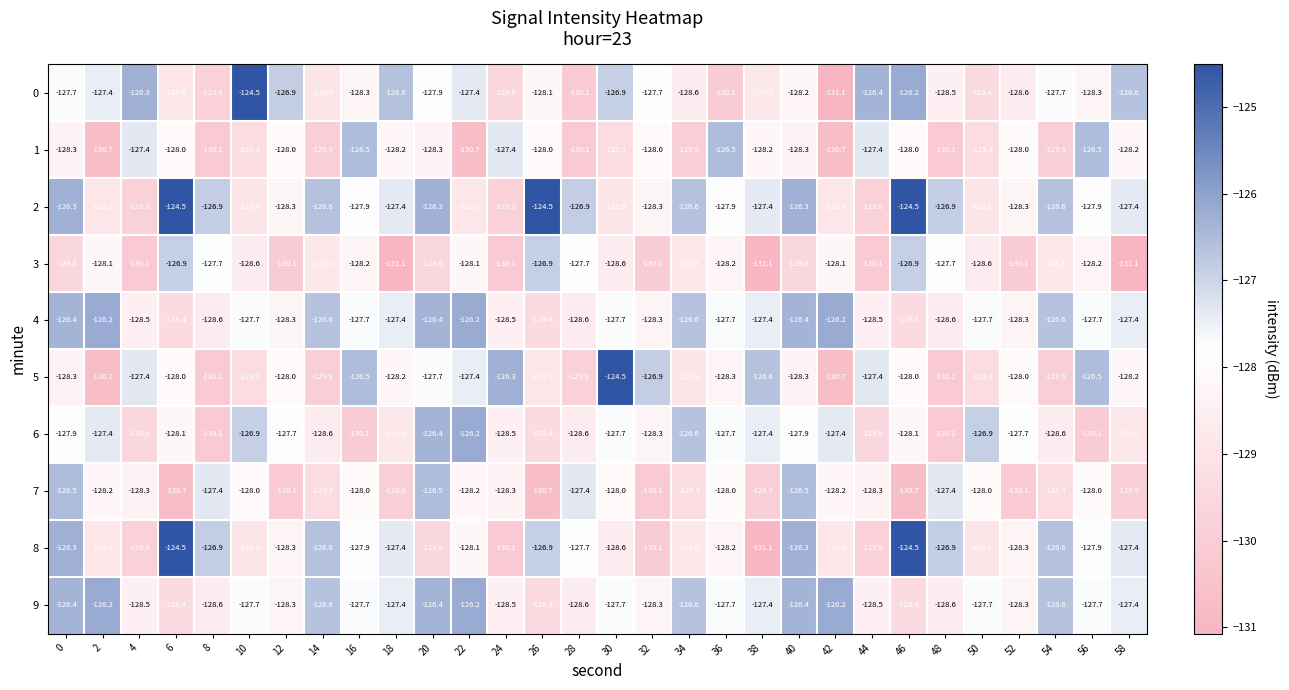

At which label does 1 first exceed -128?

4